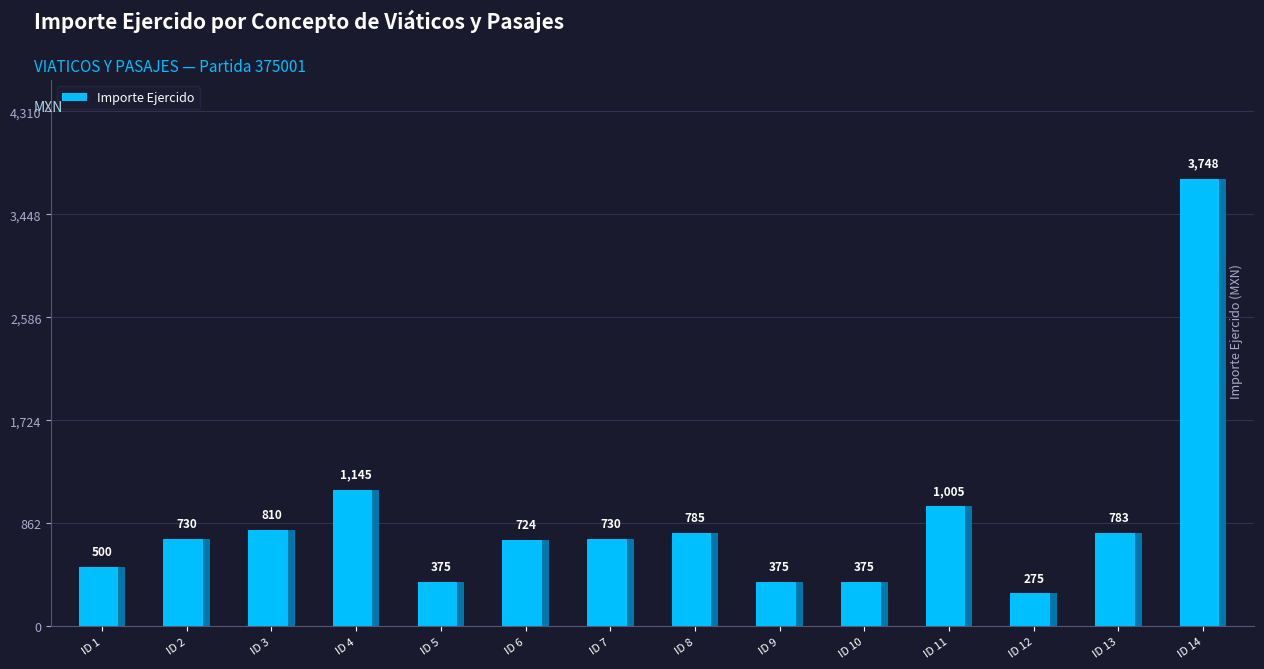

What is the maximum value shown in the chart?

3748